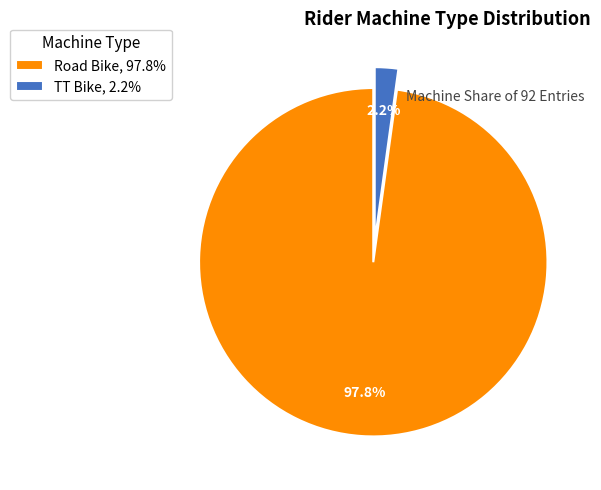

To the nearest percent, what is the combined percentage of TT Bike and Road Bike?

100%